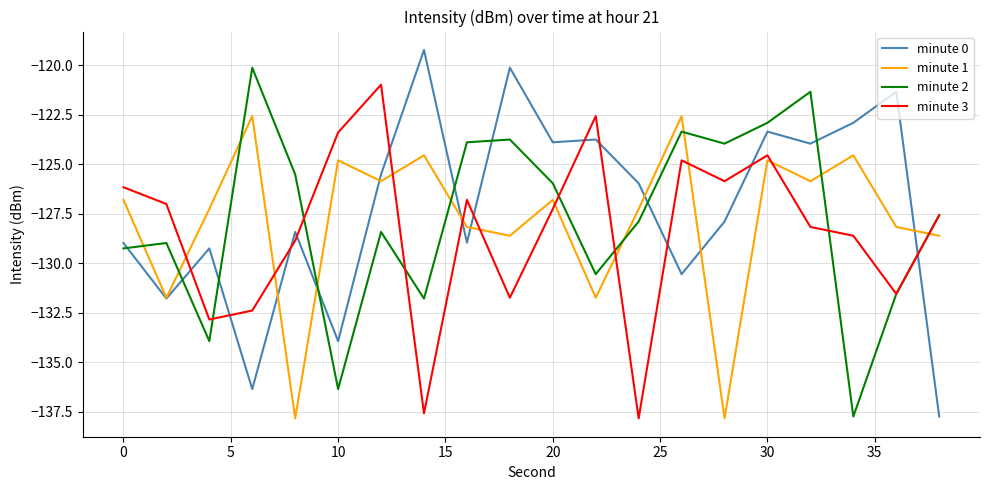

What is the difference between the second highest and second lowest values in the minute 2 series?

15.0